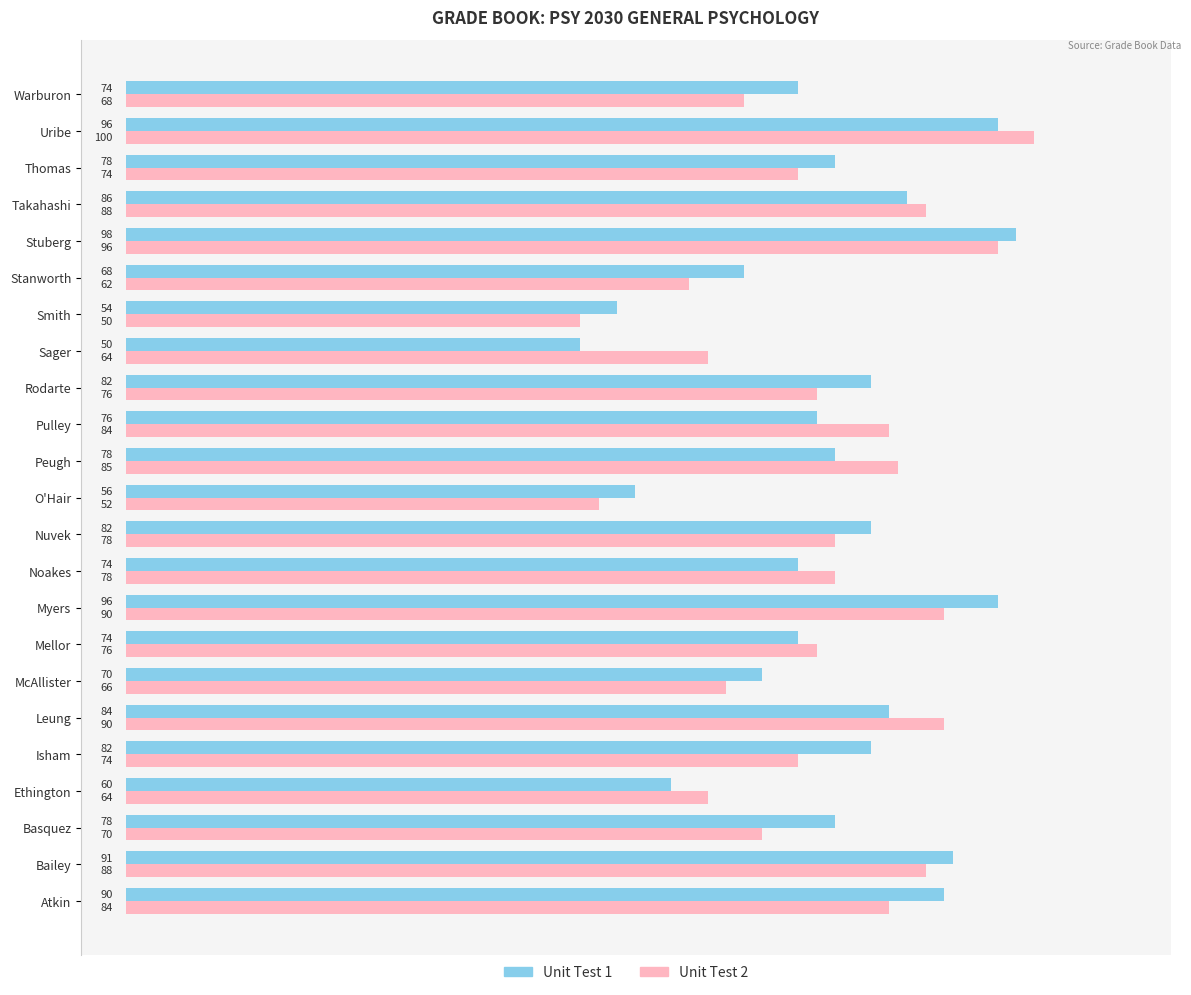

Rank the series by their average value, from highest to lowest.

Unit Test 1, Unit Test 2